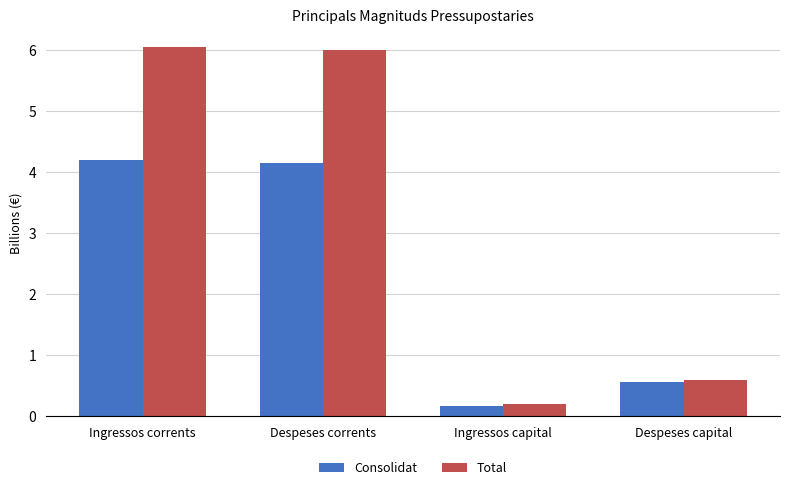

What is the lowest value of the Consolidat series?

0.2